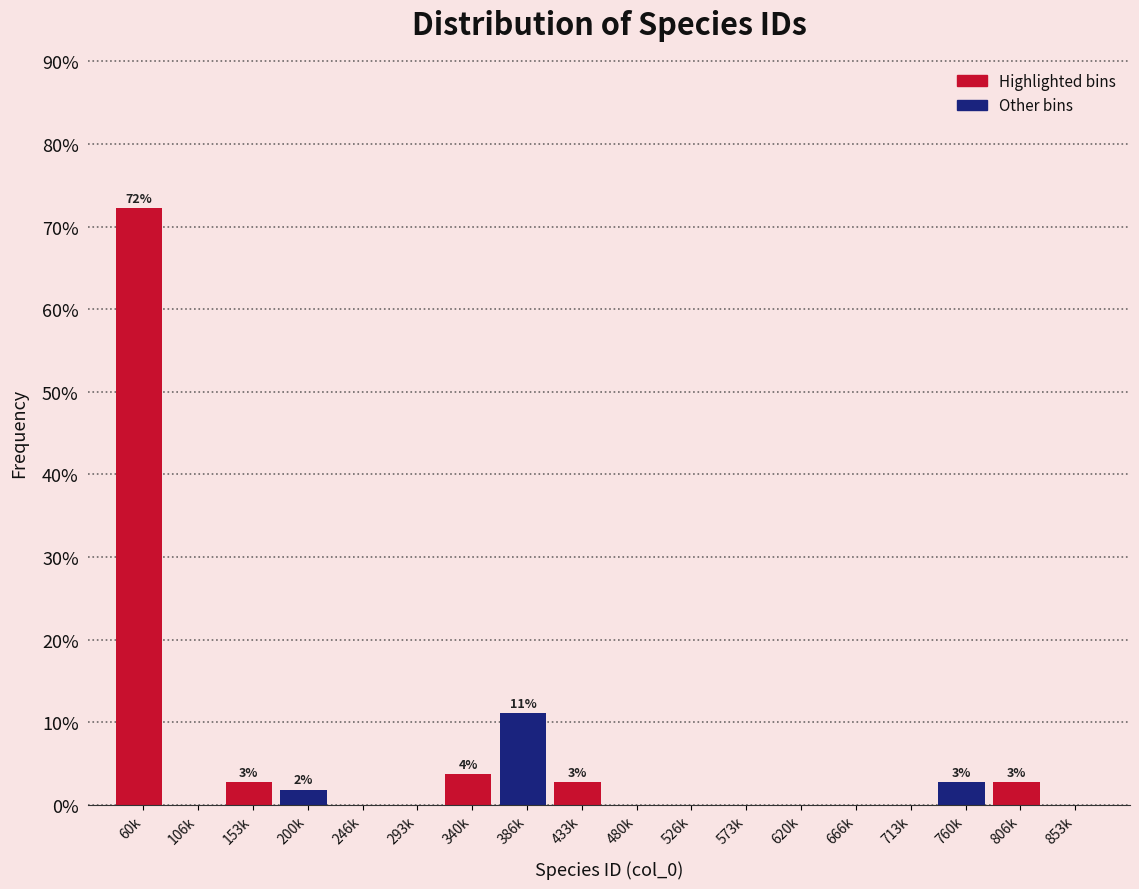

Reading left to right, list all the values displayed in this chart.

60k=72.2	106k=0.0	153k=2.8	200k=1.9	246k=0.0	293k=0.0	340k=3.7	386k=11.1	433k=2.8	480k=0.0	526k=0.0	573k=0.0	620k=0.0	666k=0.0	713k=0.0	760k=2.8	806k=2.8	853k=0.0